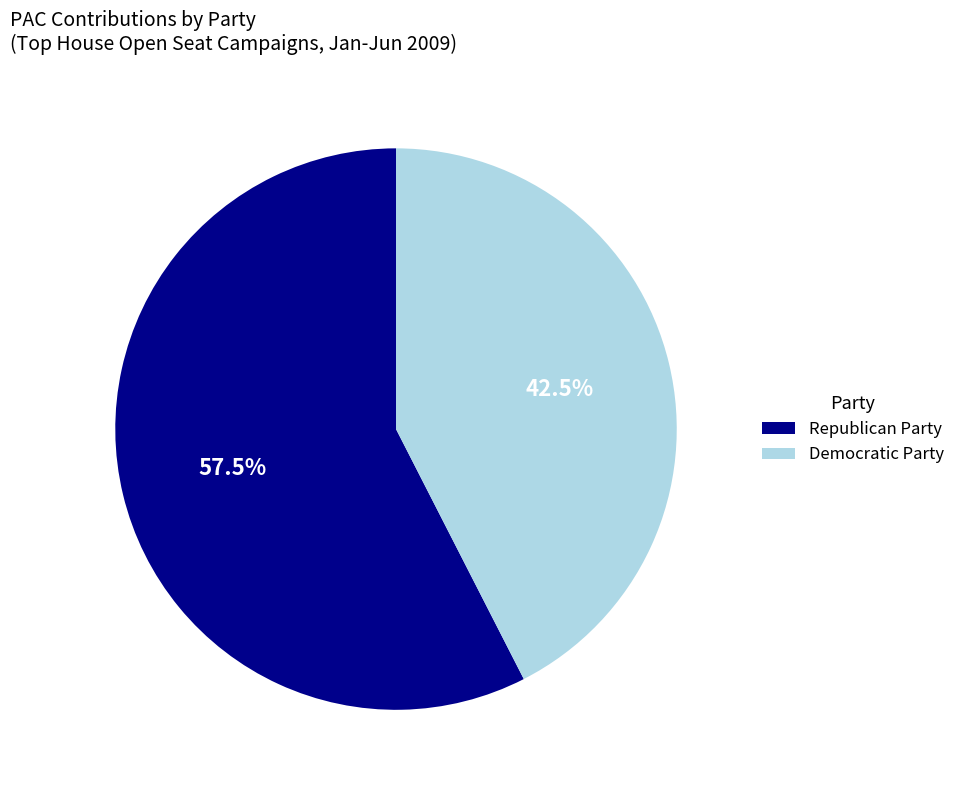

Which has a higher value, Democratic Party or Republican Party?

Republican Party